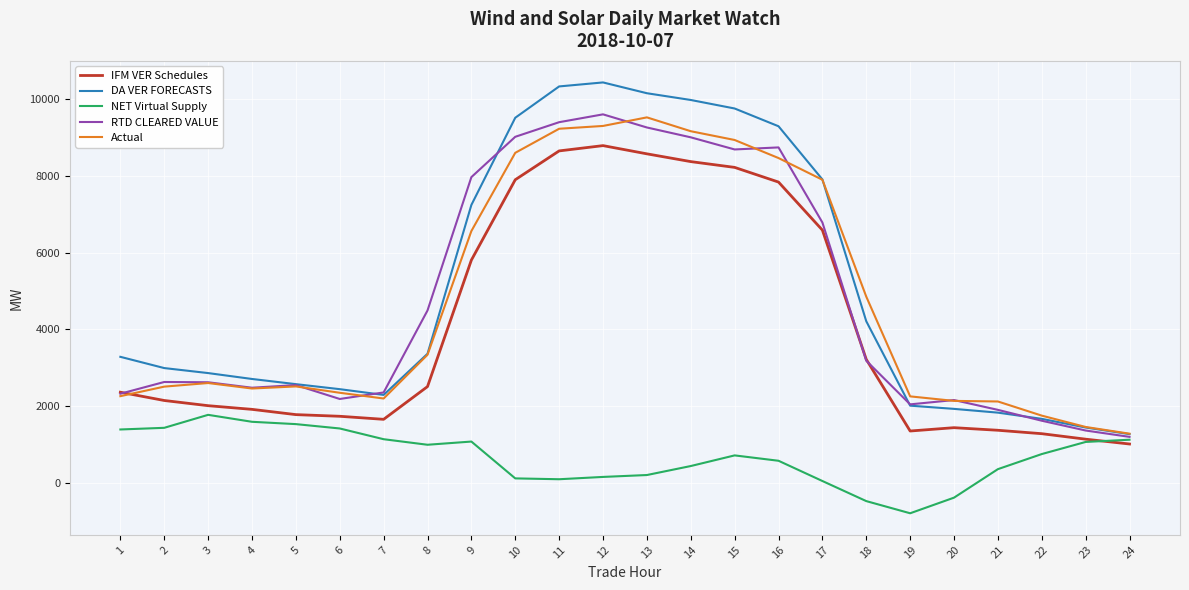

What is the difference between the RTD CLEARED VALUE values at 17 and 13?

2471.2